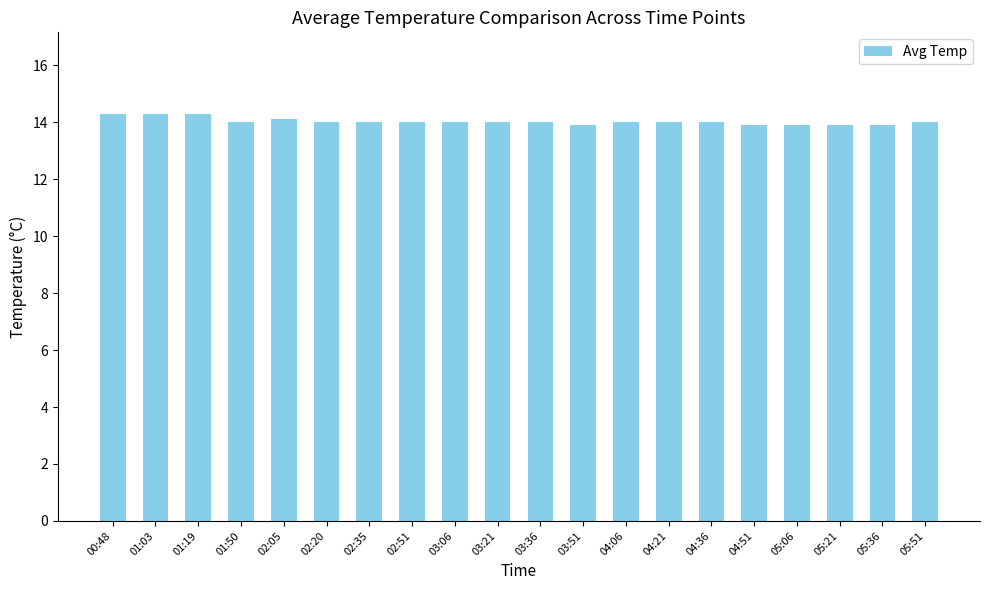

What is the difference between the maximum and minimum values?

0.4